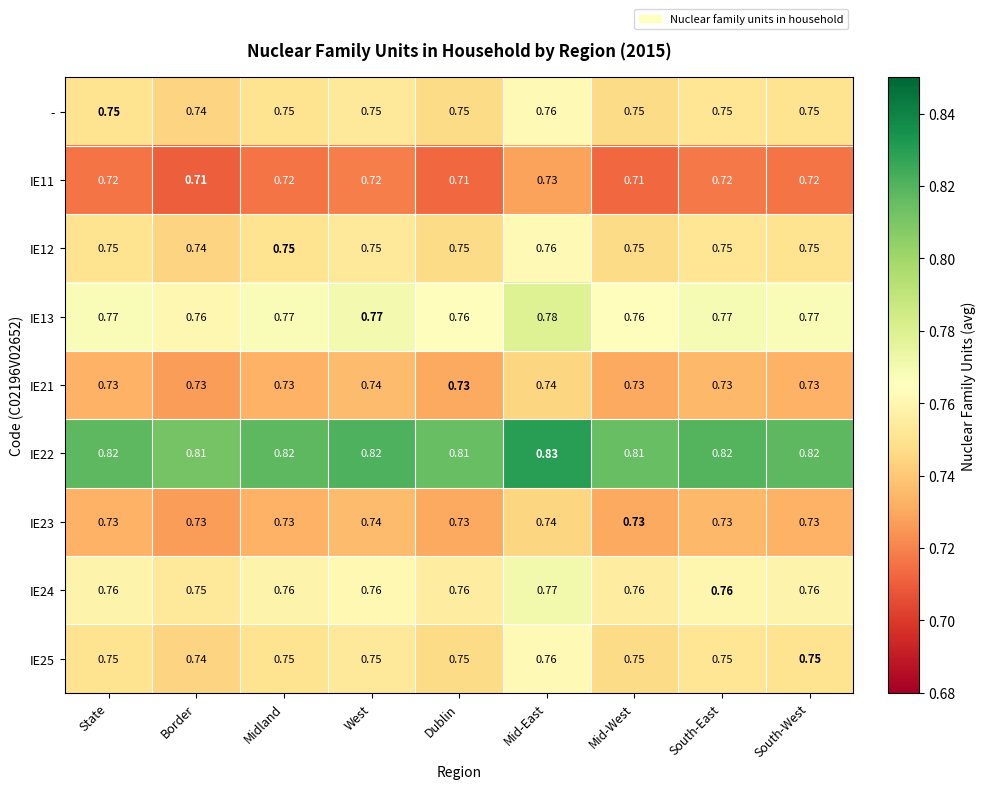

At which label is IE12 closest to 0?

Border